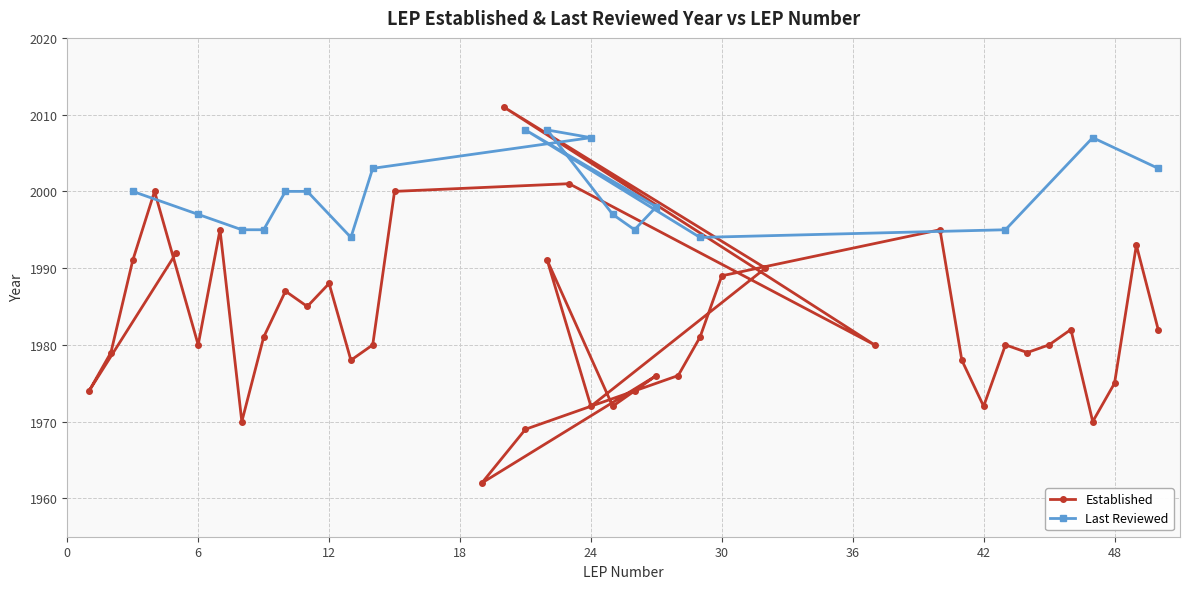

What is the label of the 17th point from the right?

27